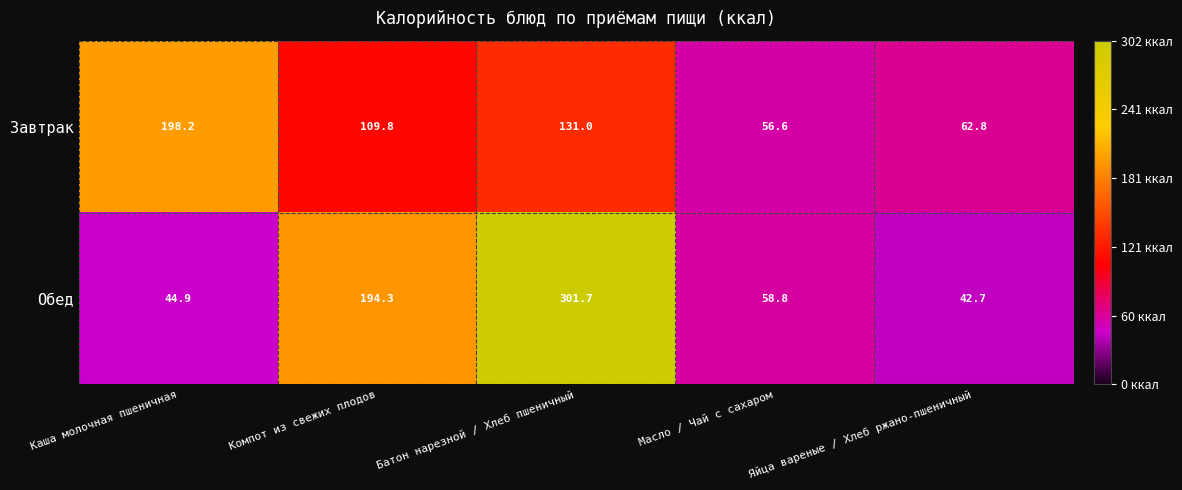

Is it true that Обед equals 194.3 at Компот из свежих плодов?

True